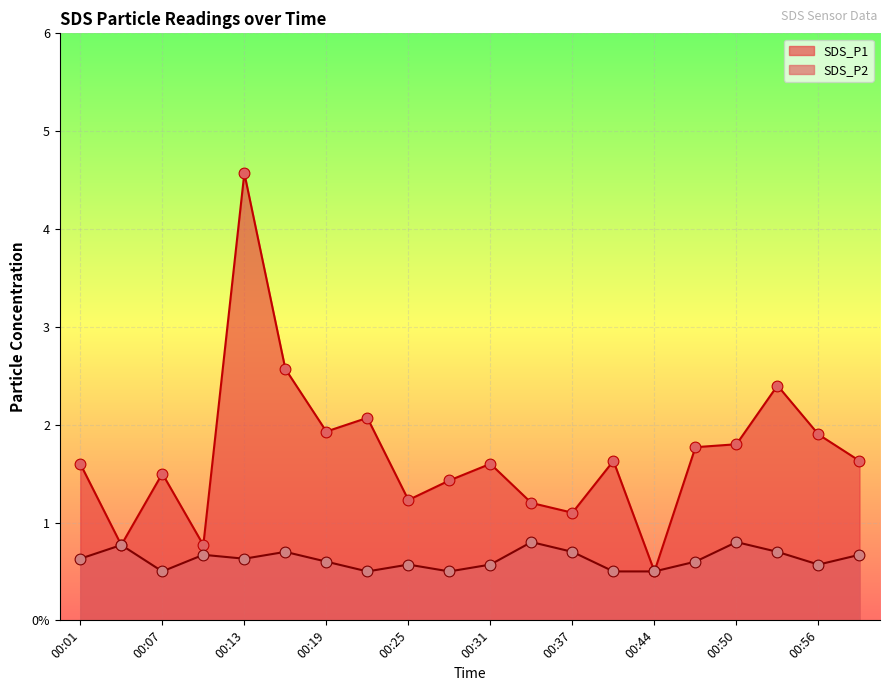

Is the value of SDS_P1 at 00:50 greater than the value of SDS_P2 at 00:10?

Yes